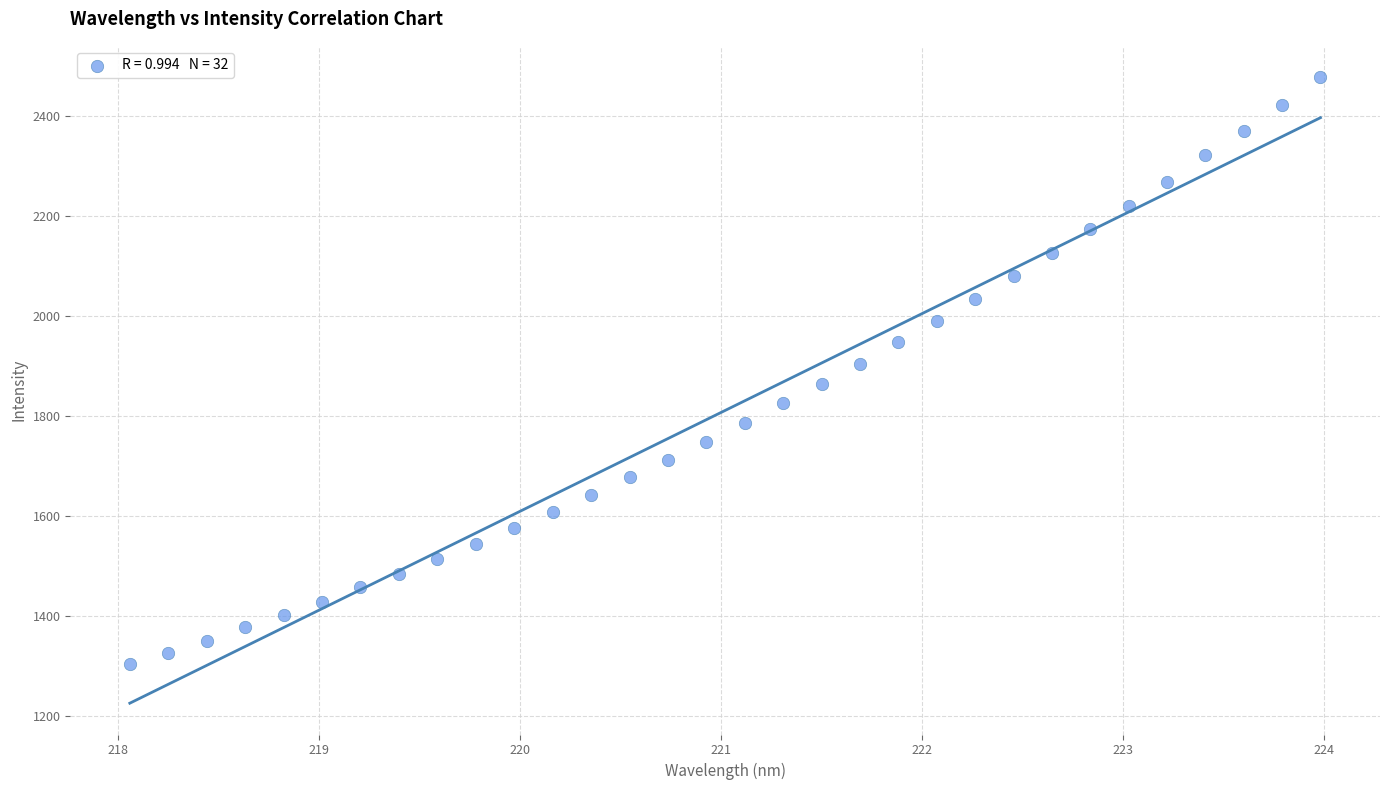

What is the range of Y values (max minus min)?

1174.6